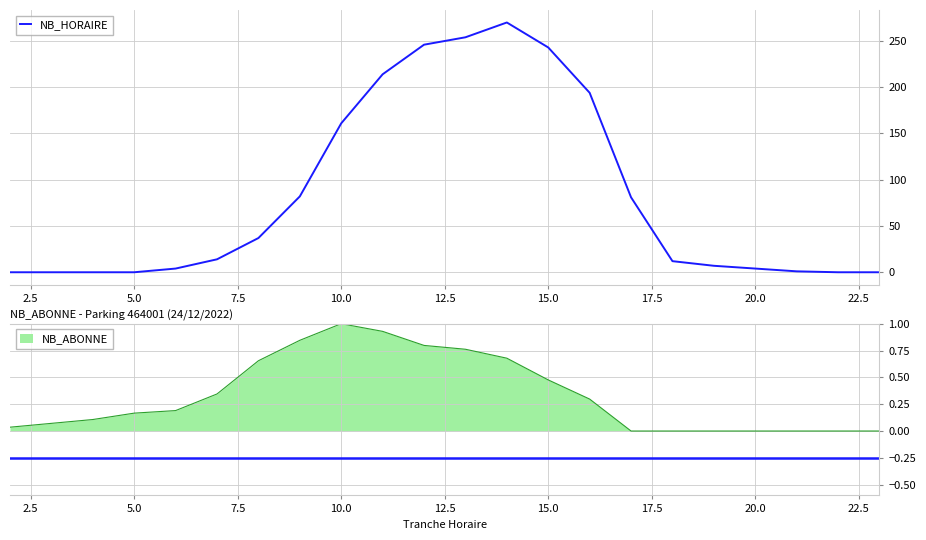

At which label is NB_HORAIRE closest to 135?

10.0